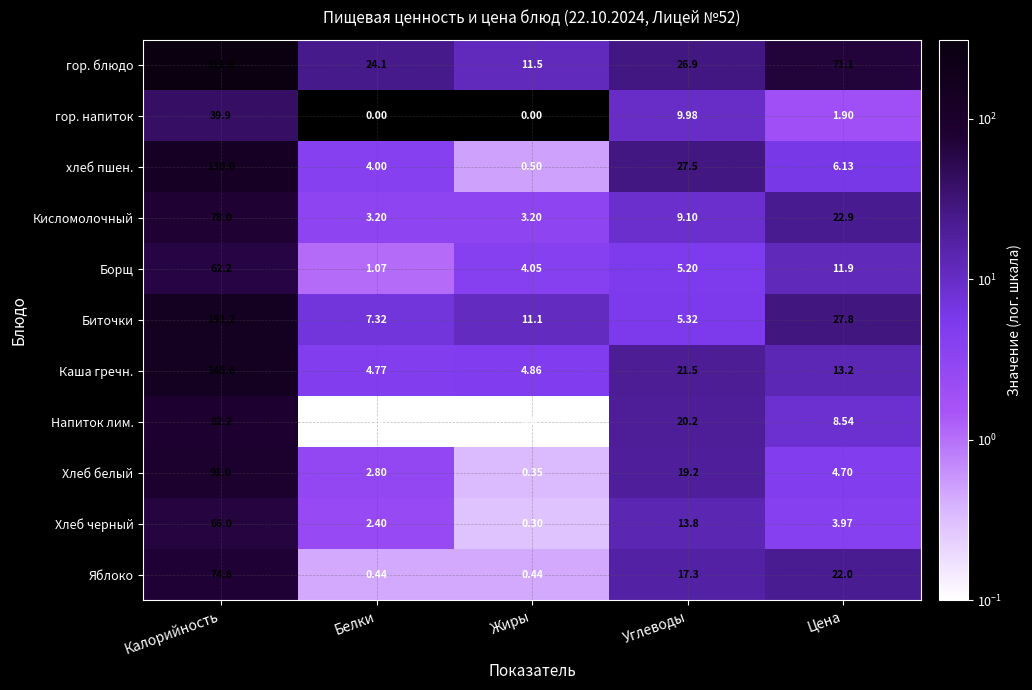

Which series has the largest total across all categories?

гор. блюдо